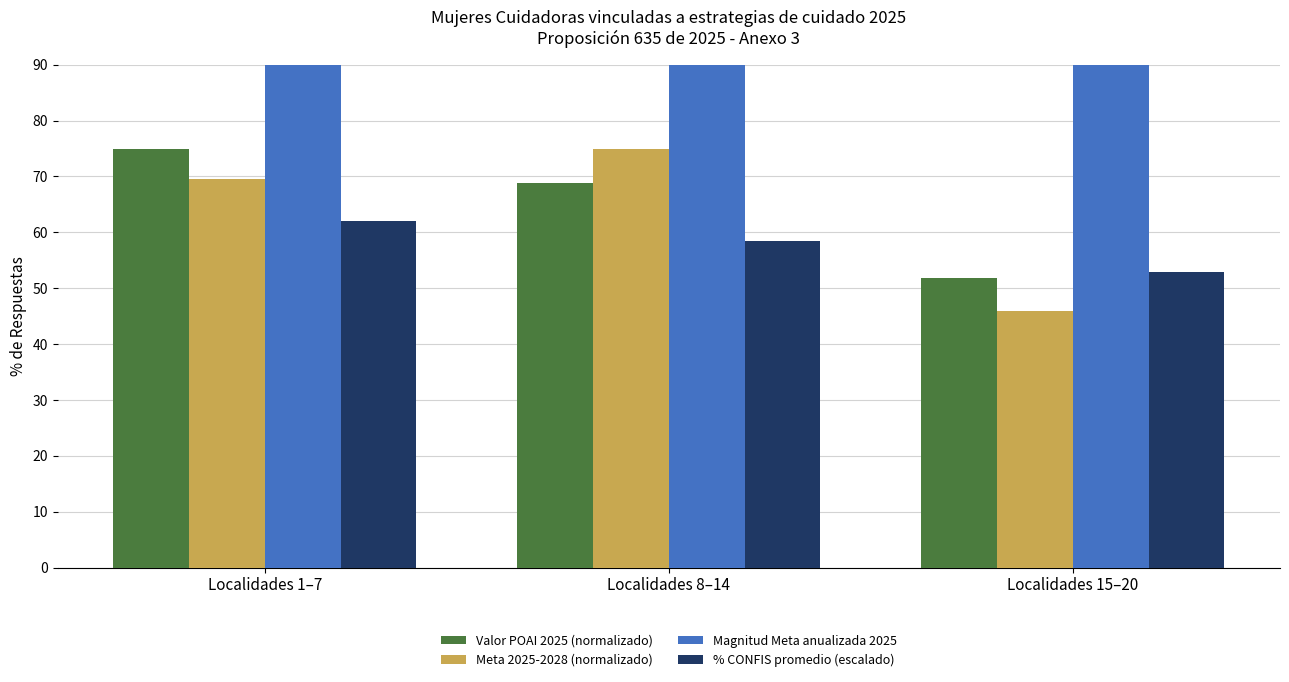

How many series are shown in this chart?

4